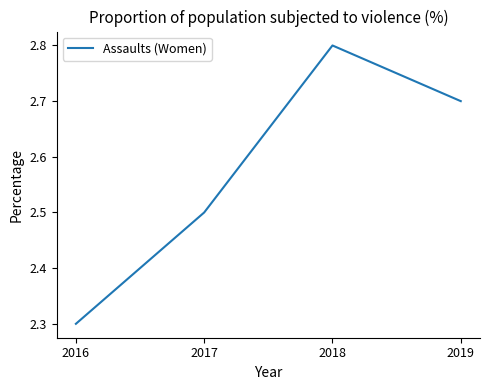

Rank the categories by value from lowest to highest.

2016, 2017, 2019, 2018